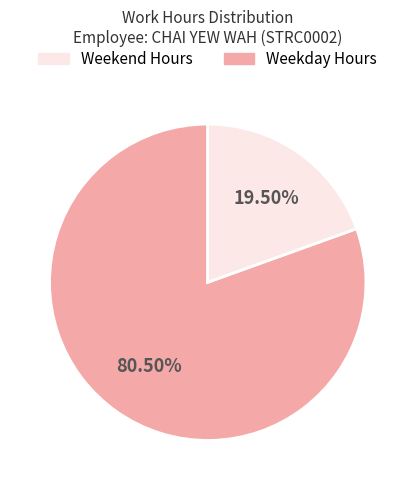

Does any single category account for the majority?

Yes